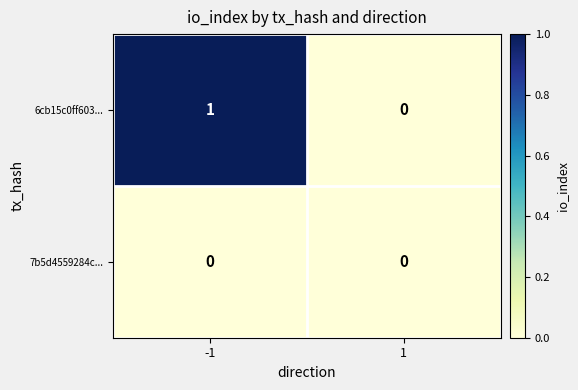

Reading left to right, what are all the values shown in this chart?

6cb15c0ff603...: 1	0
7b5d4559284c...: 0	0